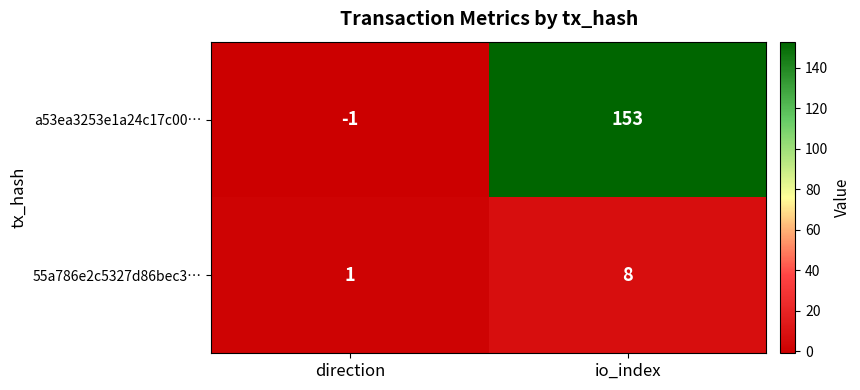

Which series has the largest range (max minus min)?

a53ea3253e1a24c17c00…